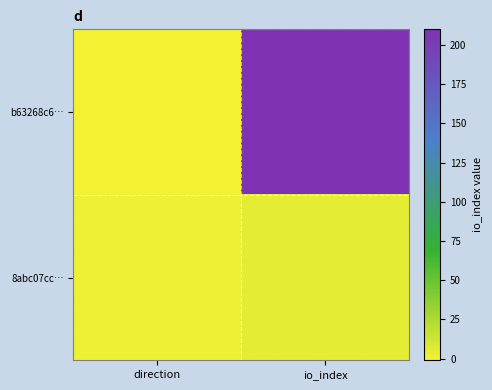

What is the smallest value displayed?

-1